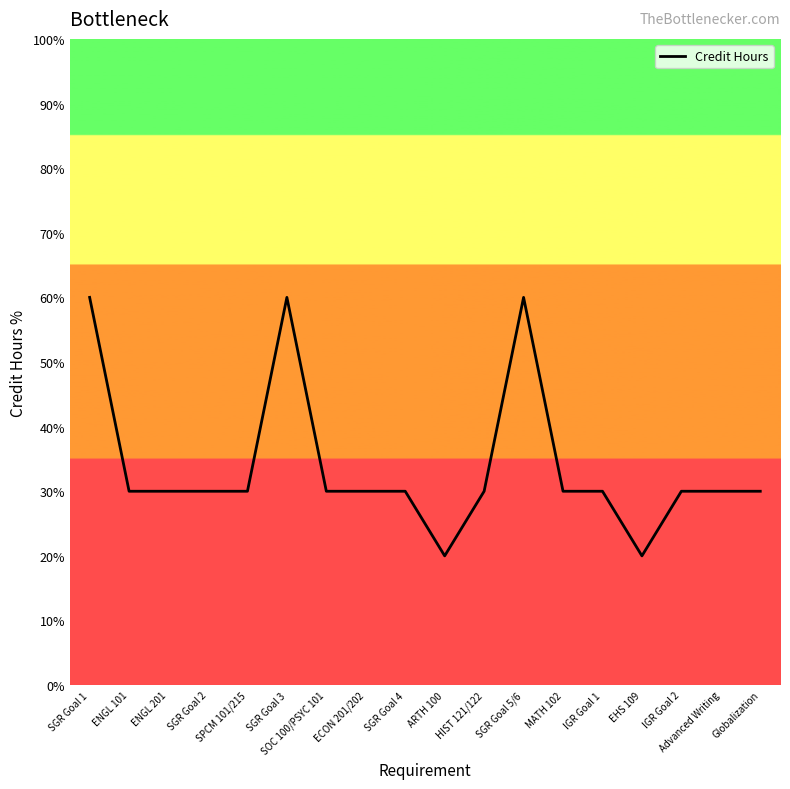

What position from the right is ECON 201/202?

11